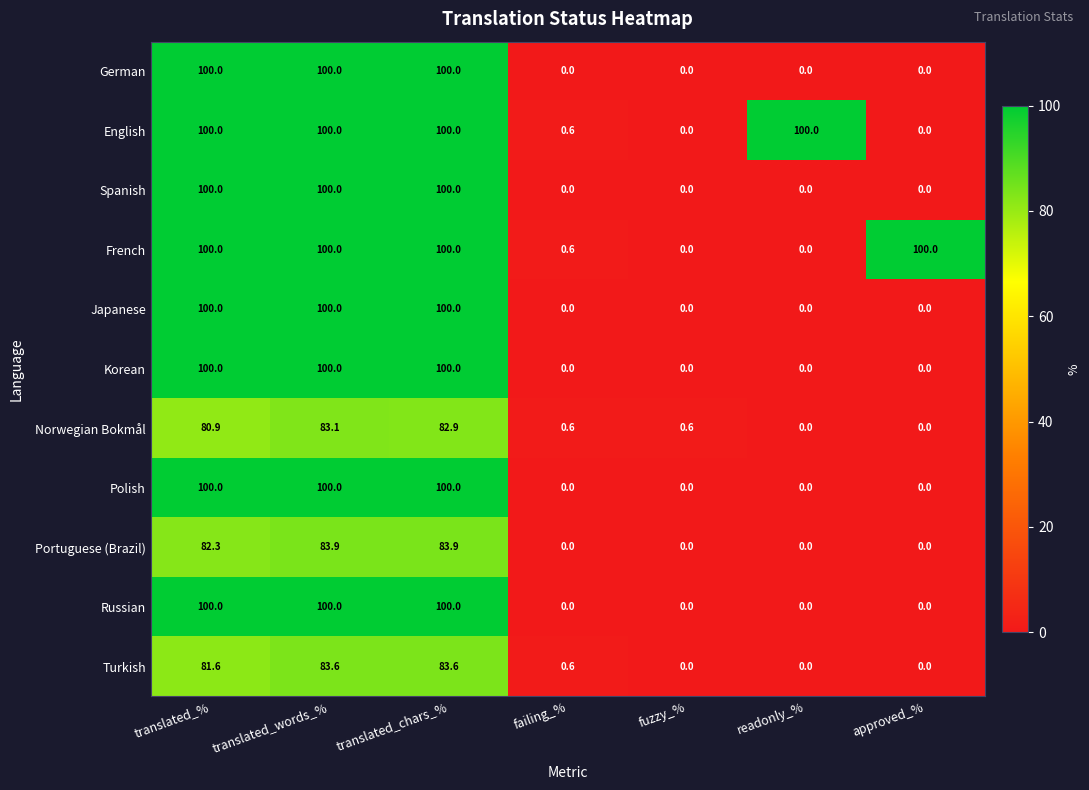

Is it true that German equals 0.0 at readonly_%?

True